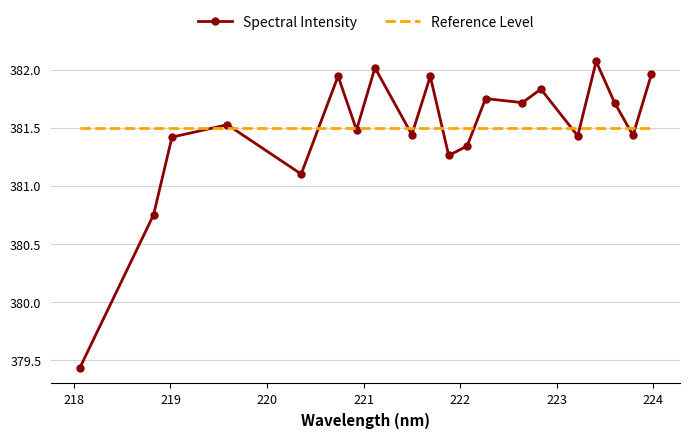

In Spectral Intensity, how many points are lower than both neighbors (excluding endpoints)?

7